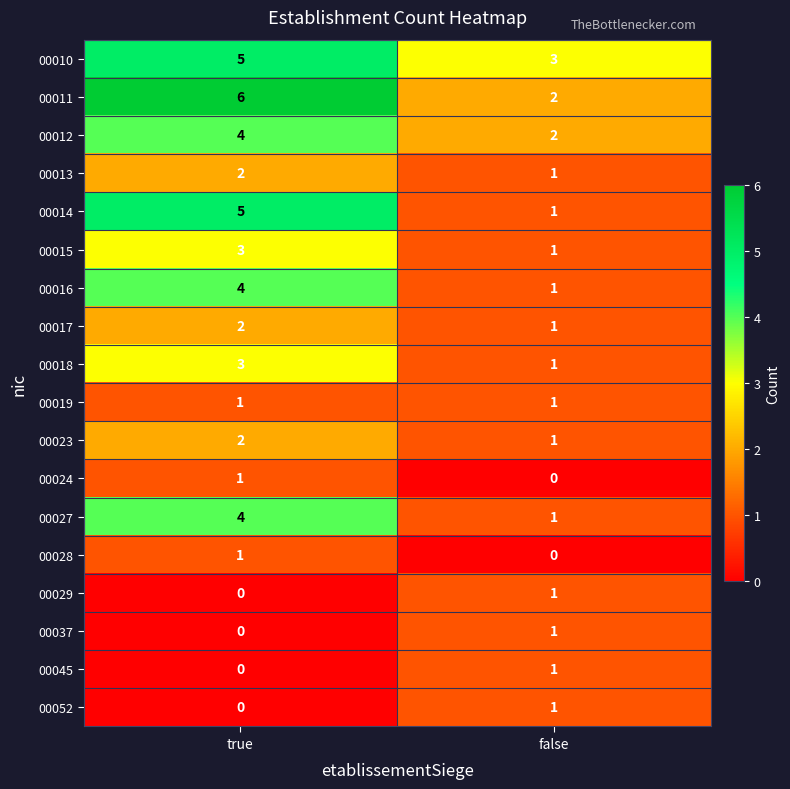

Rank the categories by 00052 value from lowest to highest.

true, false